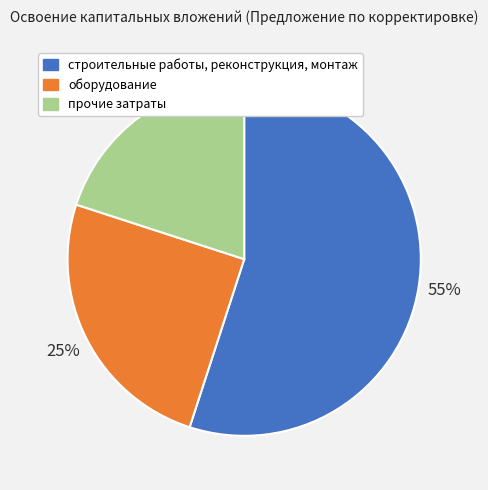

How many segments does this pie chart have?

3